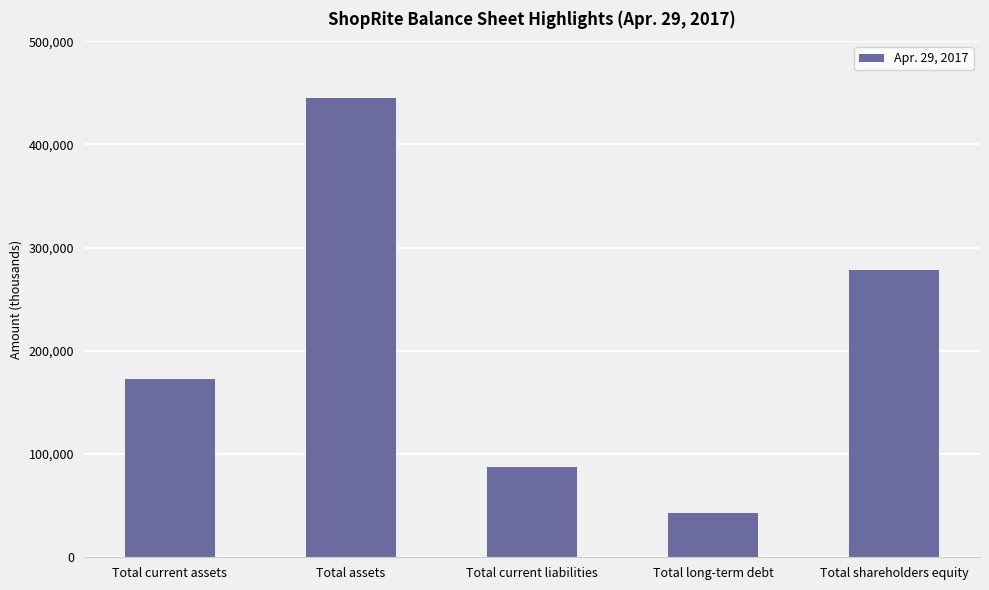

Rank the categories by value from lowest to highest.

Total long-term debt, Total current liabilities, Total current assets, Total shareholders equity, Total assets